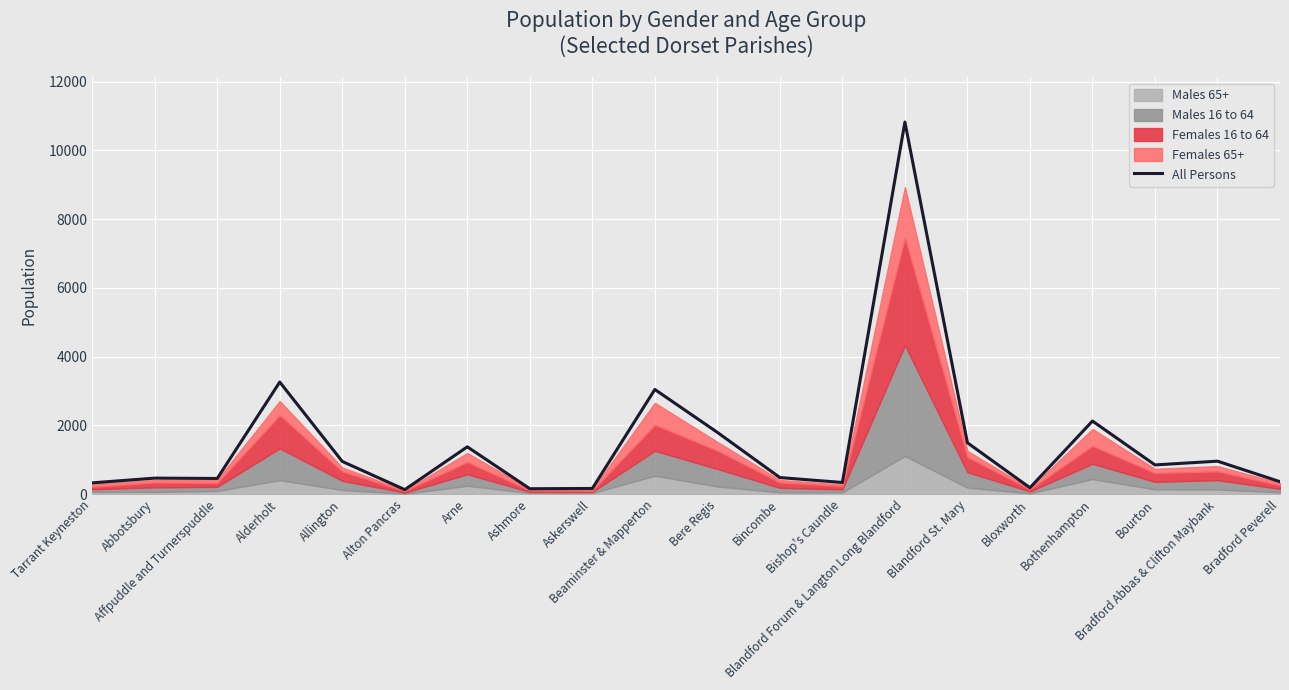

Rank the categories by value from lowest to highest.

Alton Pancras, Ashmore, Askerswell, Bloxworth, Tarrant Keyneston, Bishop's Caundle, Bradford Peverell, Affpuddle and Turnerspuddle, Abbotsbury, Bincombe, Bourton, Allington, Bradford Abbas & Clifton Maybank, Arne, Blandford St. Mary, Bere Regis, Bothenhampton, Beaminster & Mapperton, Alderholt, Blandford Forum & Langton Long Blandford